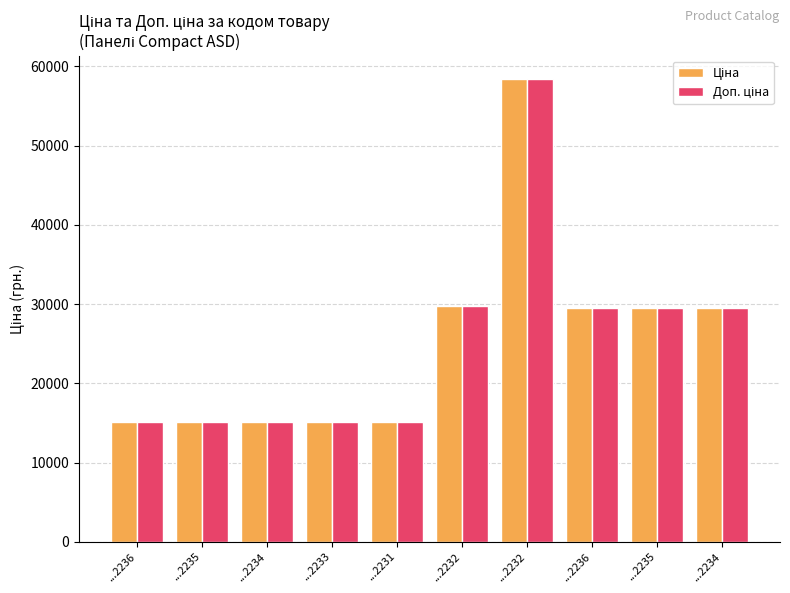

At which category is the sum across all series the highest?

...2232